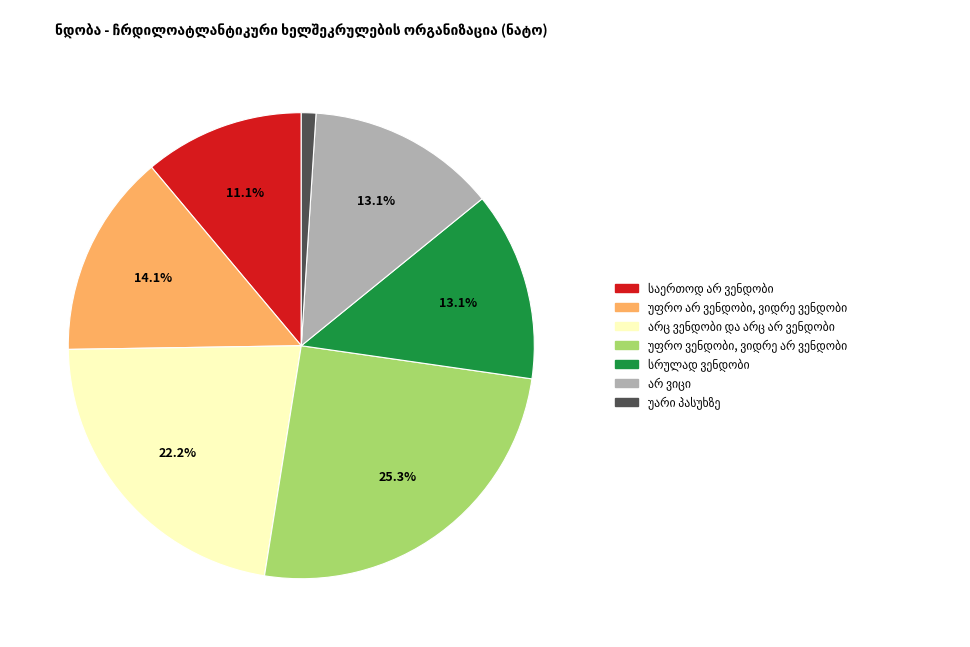

Does any single category account for the majority?

No